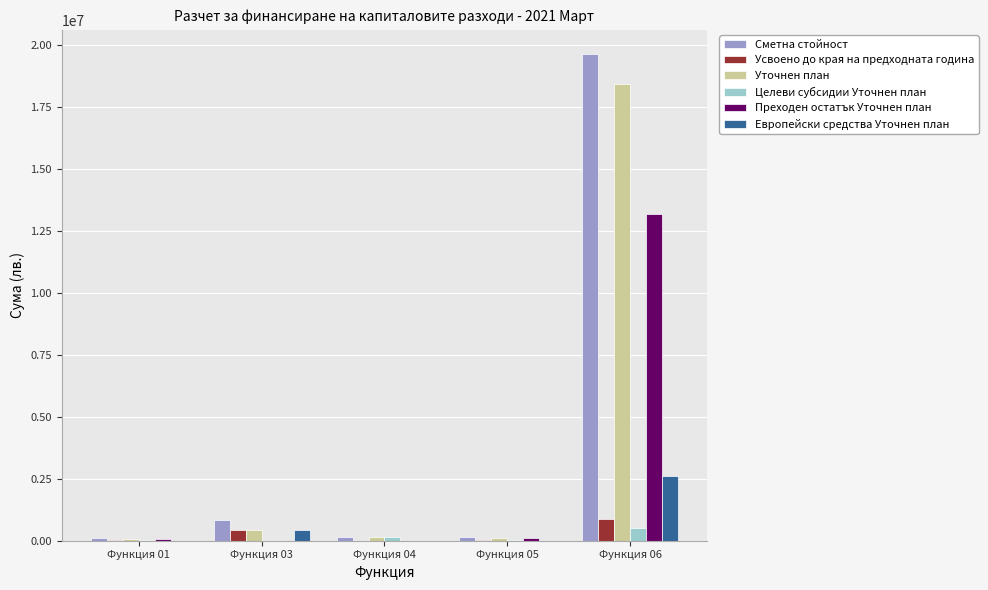

Is the value of Уточнен план at Функция 06 greater than the value of Европейски средства Уточнен план at Функция 06?

Yes